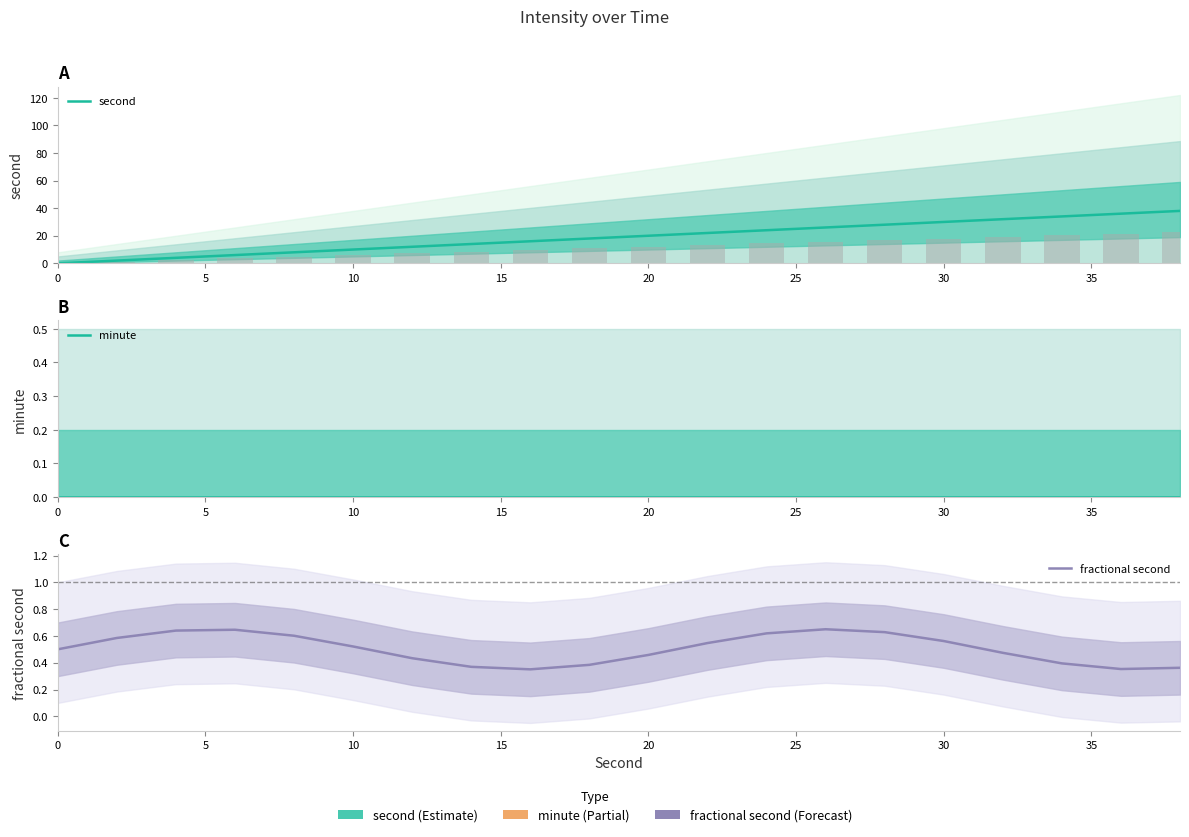

What is the maximum value shown in the chart?

38.0